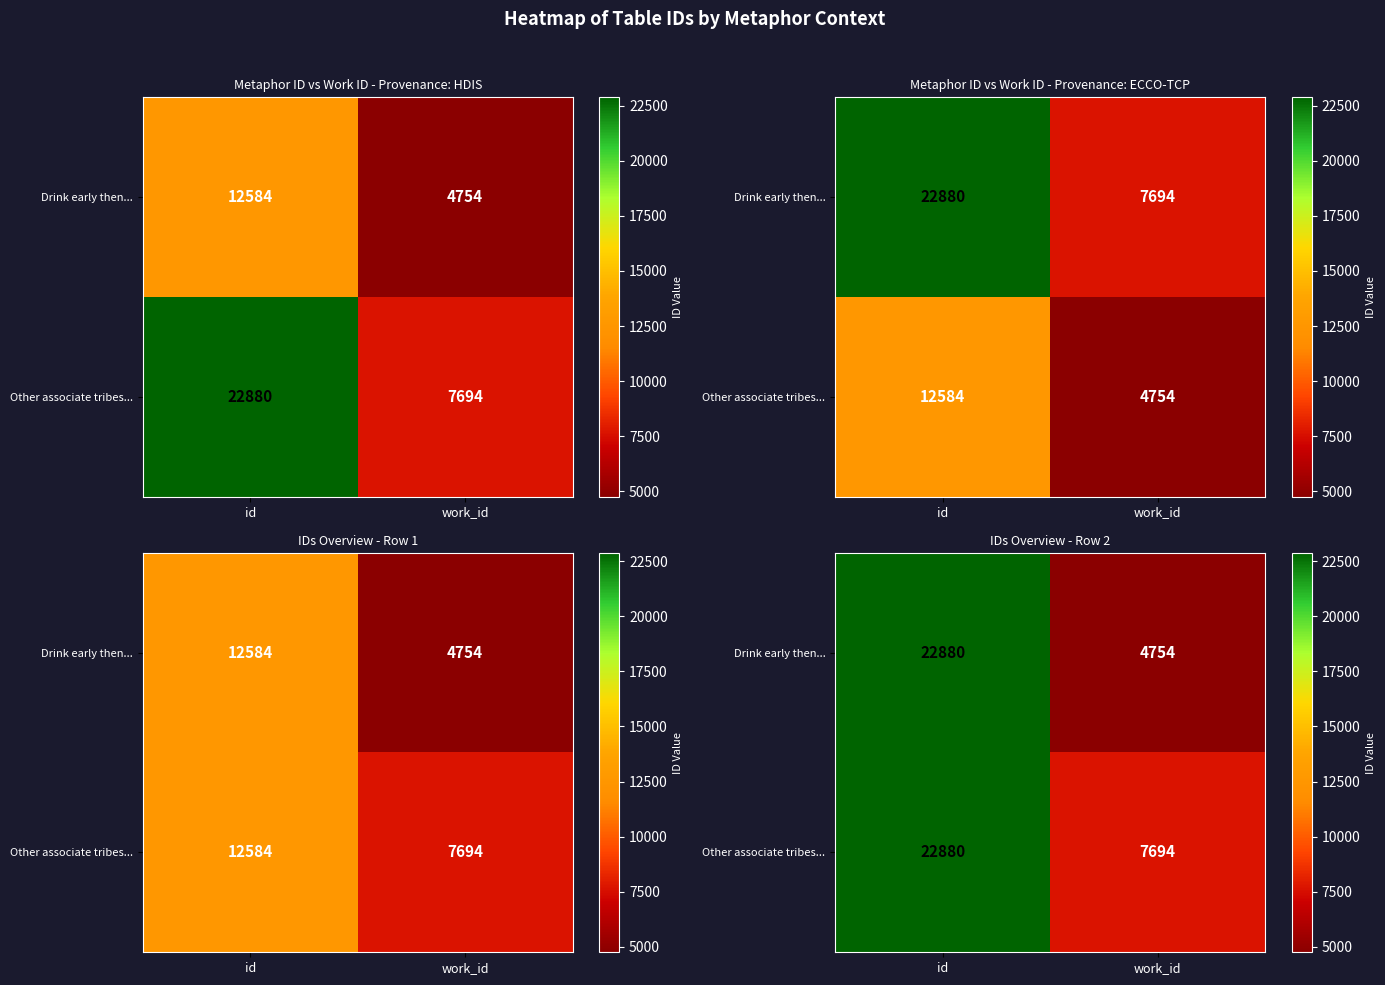

What is the lowest value of the Other associate tribes... series?

7694